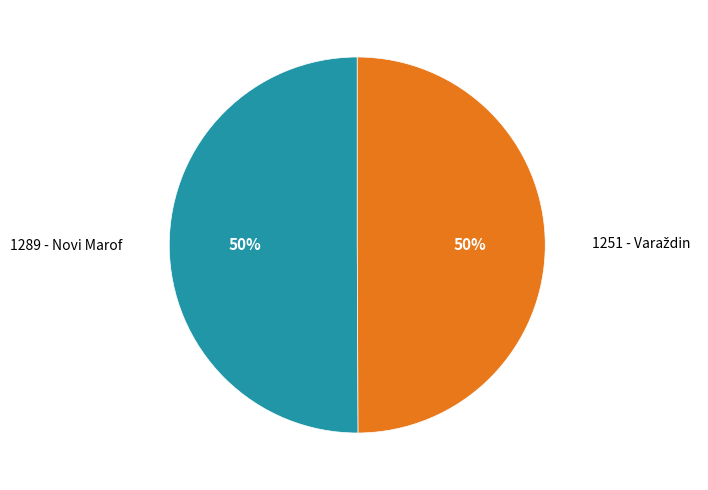

True or false: 1289 - Novi Marof accounts for 42% of the total.

False